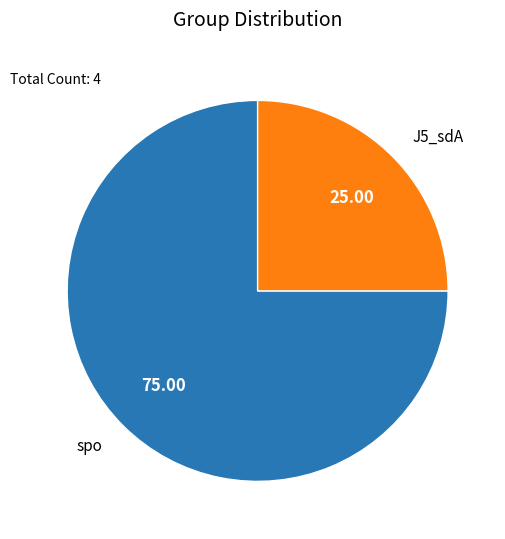

Does spo represent more than half of the total?

Yes